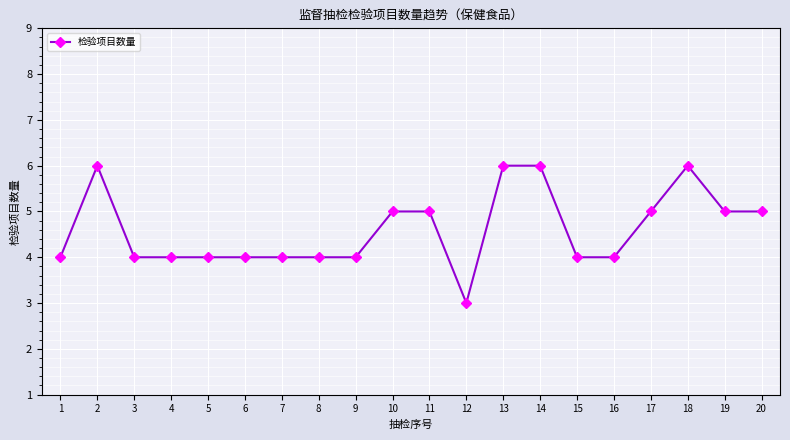

What is the difference between the second highest and second lowest values?

2